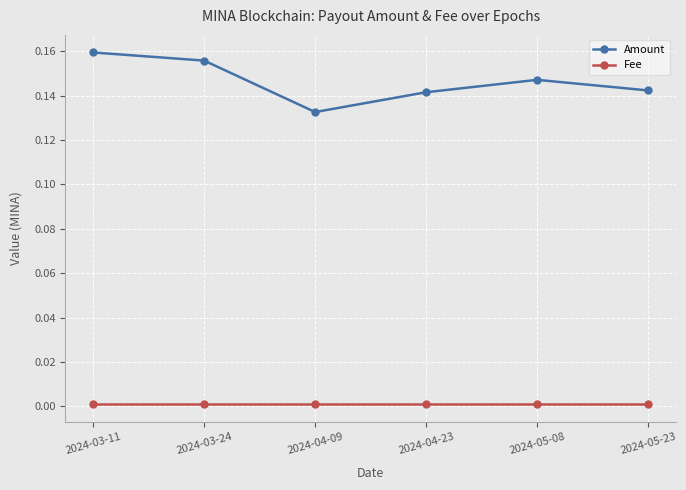

At which label is Amount closest to 0?

2024-04-09